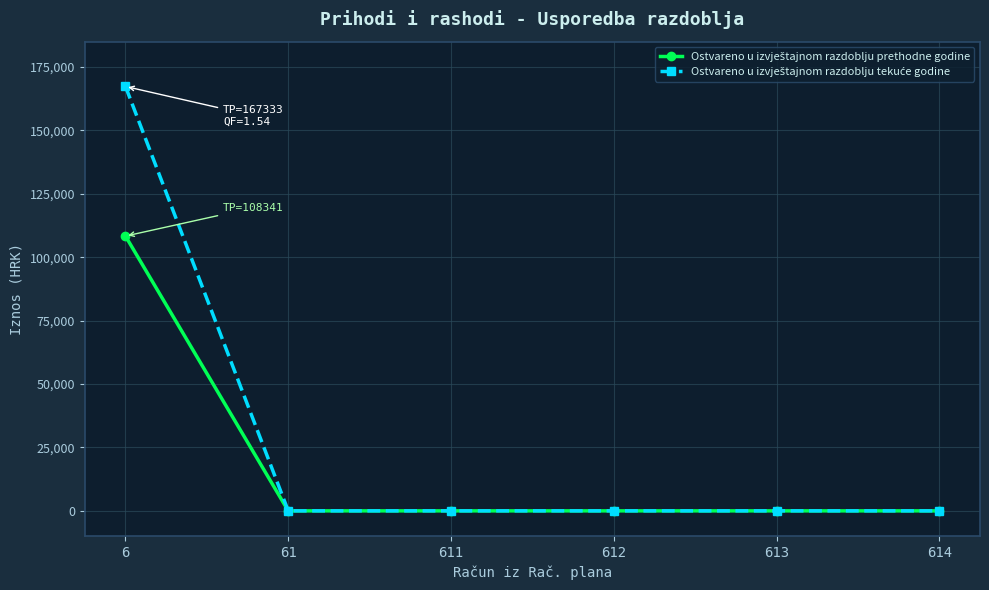

What is the maximum value shown in the chart?

167333.9